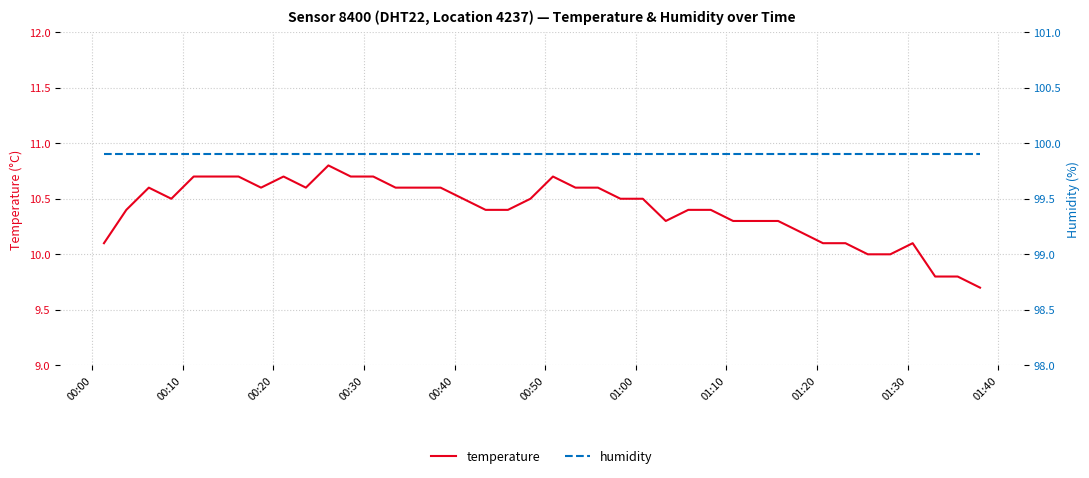

Reading left to right, transcribe all the data shown in this chart.

temperature: 10.1	10.4	10.6	10.5	10.7	10.7	10.7	10.6	10.7	10.6	10.8	10.7	10.7	10.6	10.6	10.6	10.5	10.4	10.4	10.5	10.7	10.6	10.6	10.5	10.5	10.3	10.4	10.4	10.3	10.3	10.3	10.2	10.1	10.1	10.0	10.0	10.1	9.8	9.8	9.7
humidity: 99.9	99.9	99.9	99.9	99.9	99.9	99.9	99.9	99.9	99.9	99.9	99.9	99.9	99.9	99.9	99.9	99.9	99.9	99.9	99.9	99.9	99.9	99.9	99.9	99.9	99.9	99.9	99.9	99.9	99.9	99.9	99.9	99.9	99.9	99.9	99.9	99.9	99.9	99.9	99.9